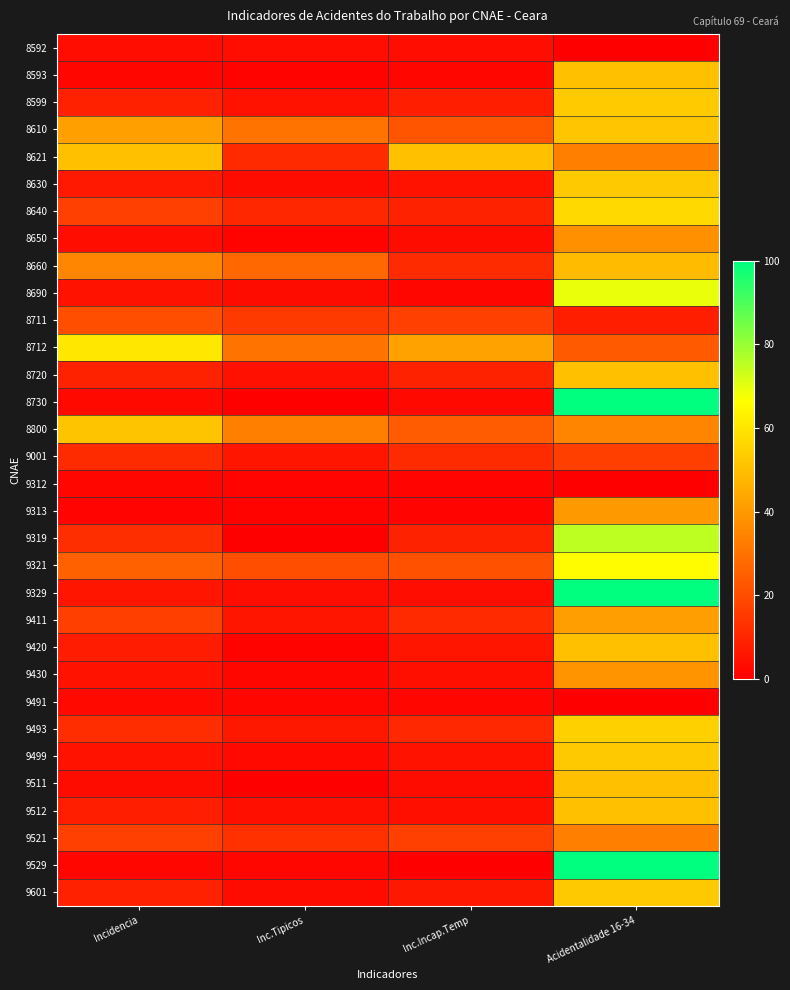

Between Acidentalidade 16-34 and Inc.Incap.Temp, which is larger?

Inc.Incap.Temp